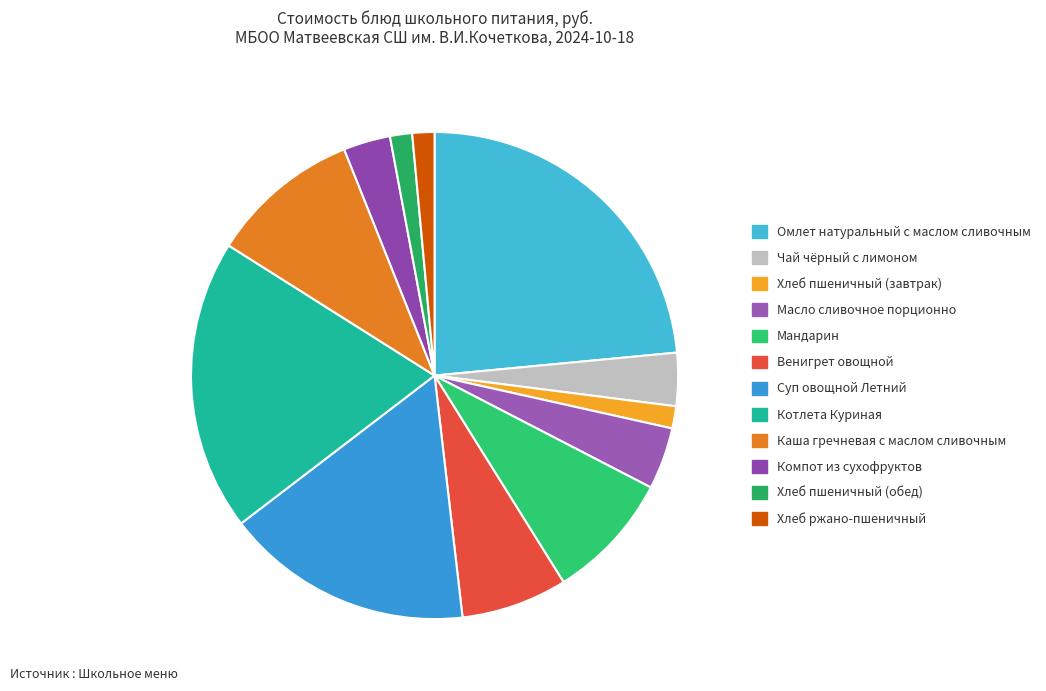

What is the smallest slice in the pie chart?

Хлеб пшеничный (завтрак)